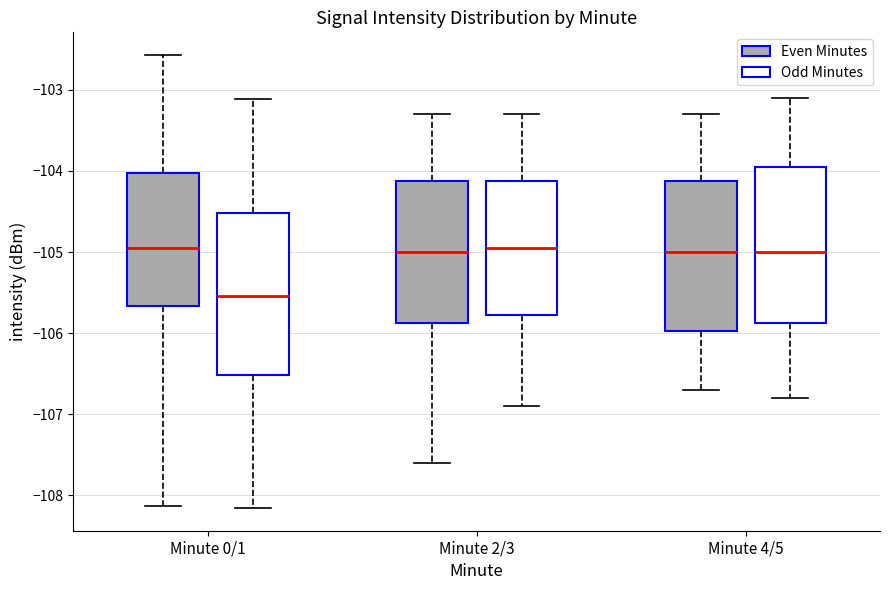

Reading left to right, read every box against the y-axis: the position of its median line, the range the box covers, and the ends of its whiskers. The values are not printed on the chart, so give them approximately, as read against the axis.

Minute 0/1 (Even Minutes): median -104.9, box -105.7 to -104.0, whiskers -108.1 to -102.6
Minute 0/1 (Odd Minutes): median -105.5, box -106.5 to -104.5, whiskers -108.2 to -103.1
Minute 2/3 (Even Minutes): median -105.0, box -105.9 to -104.1, whiskers -107.6 to -103.3
Minute 2/3 (Odd Minutes): median -104.9, box -105.8 to -104.1, whiskers -106.9 to -103.3
Minute 4/5 (Even Minutes): median -105.0, box -106.0 to -104.1, whiskers -106.7 to -103.3
Minute 4/5 (Odd Minutes): median -105.0, box -105.9 to -103.9, whiskers -106.8 to -103.1